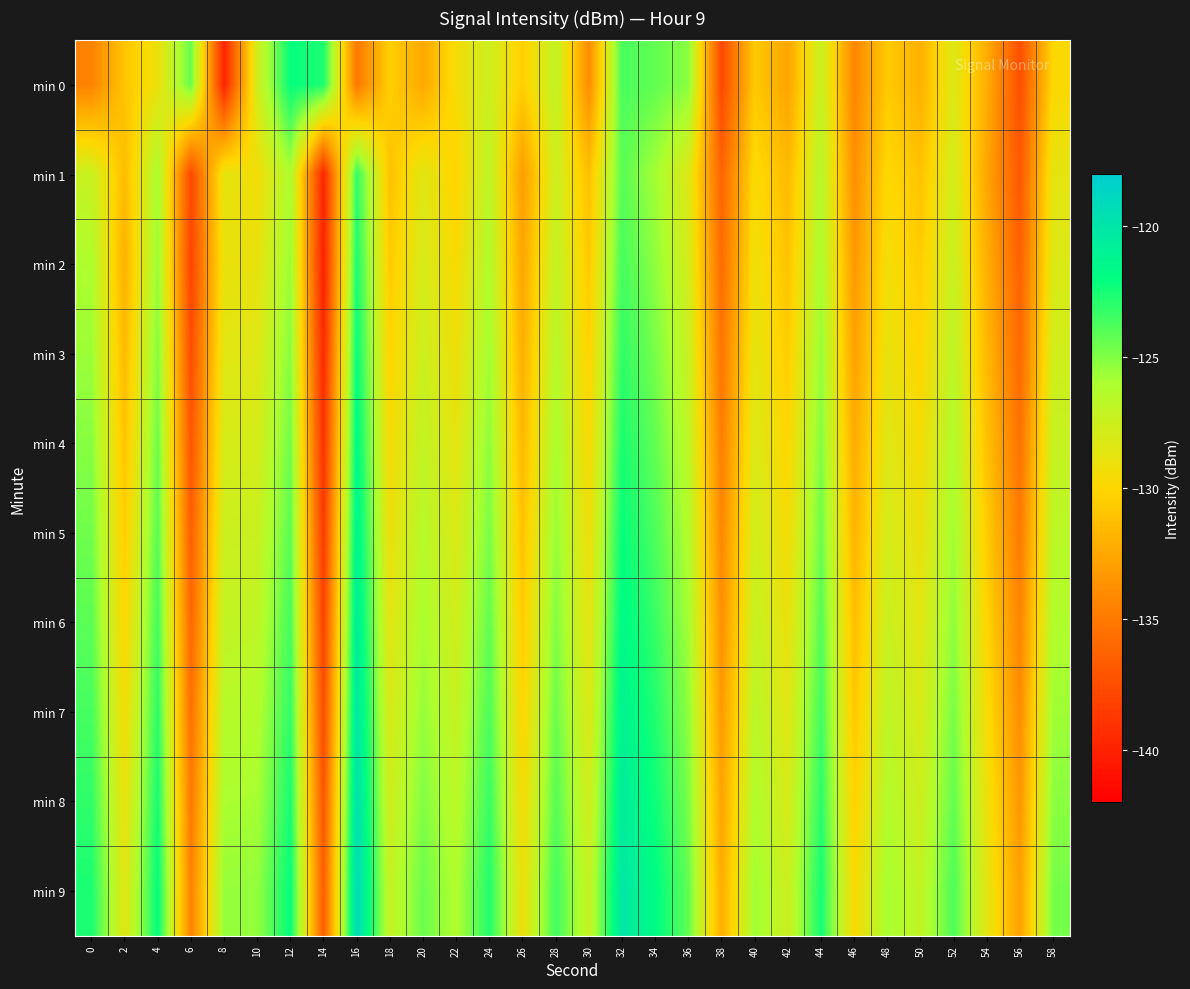

Which series has the largest total across all categories?

min 9